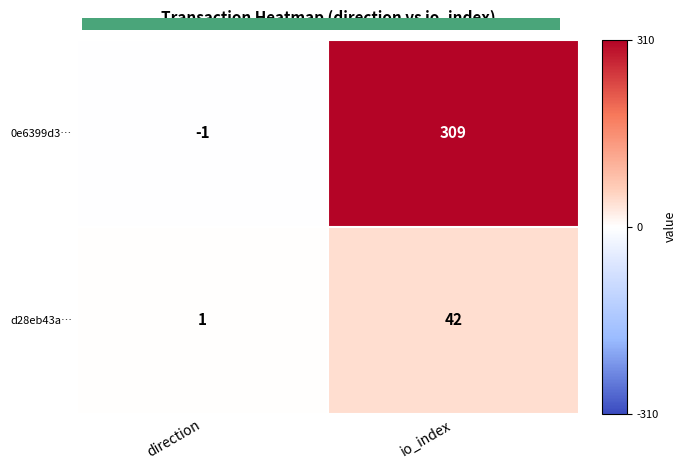

Which label corresponds to the smallest value in the chart?

direction